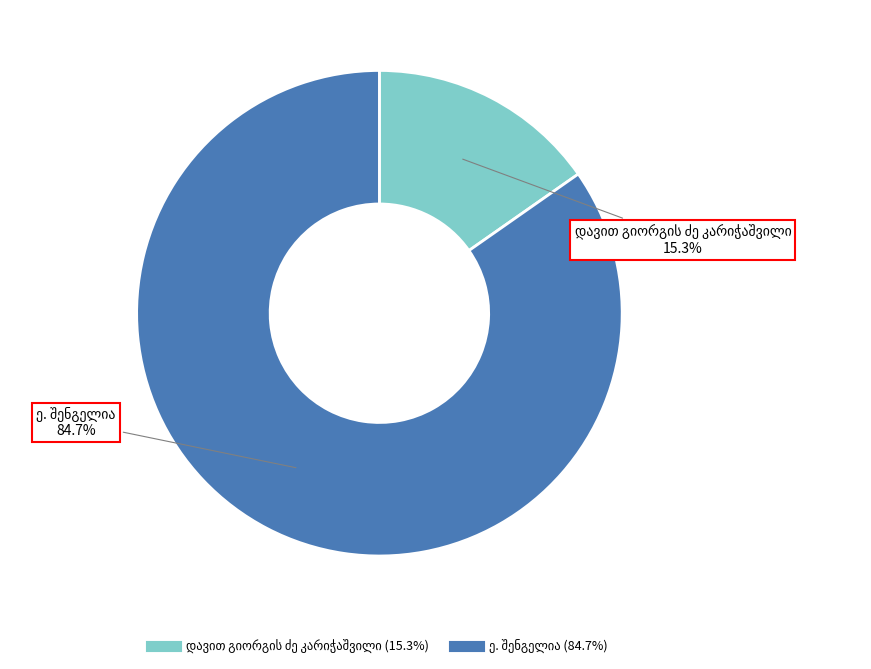

To the nearest percent, what is the difference between the largest and smallest slice percentages?

69%